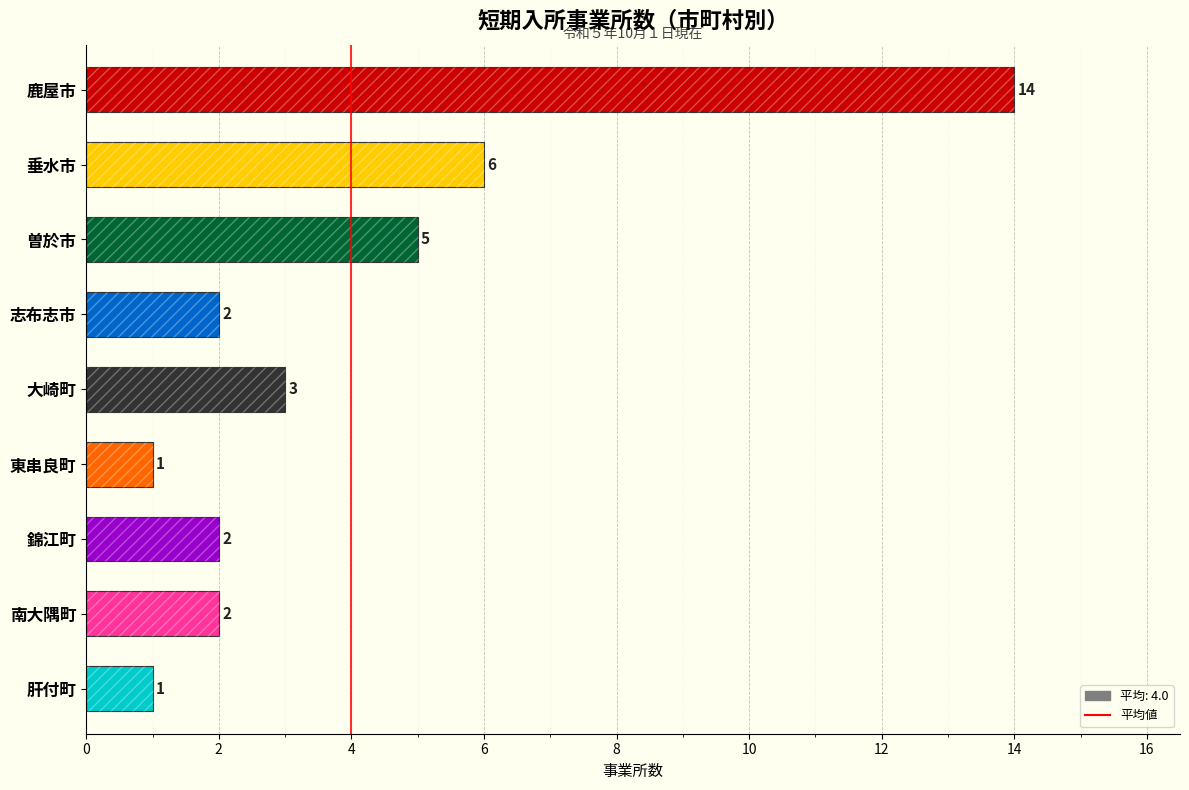

How many values exceed 2?

4